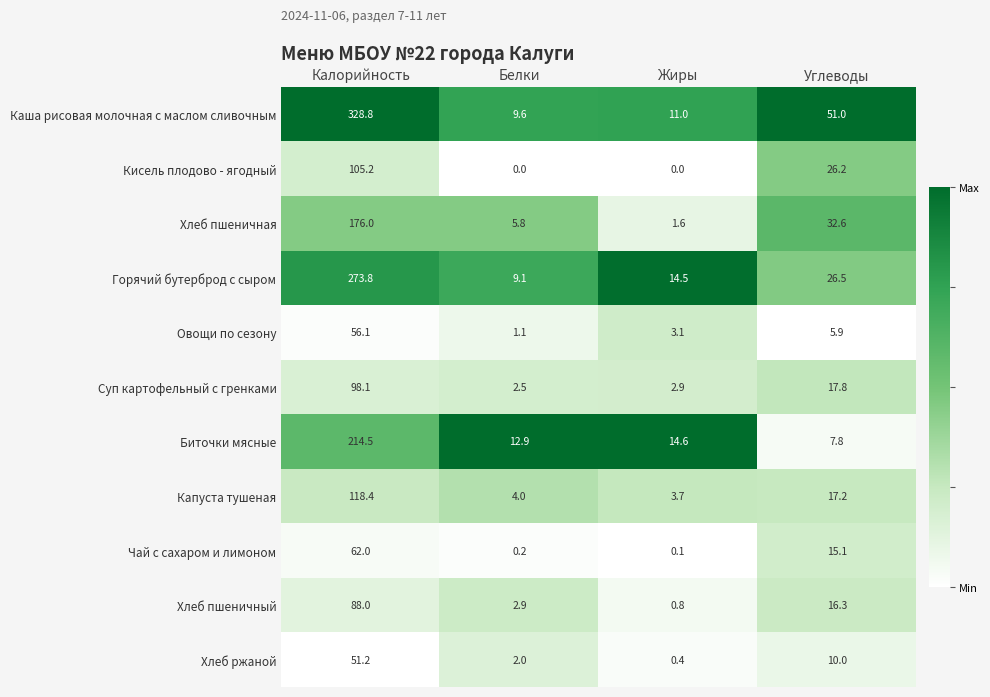

What is the difference between the maximum and minimum values in the Хлеб пшеничный series?

87.2